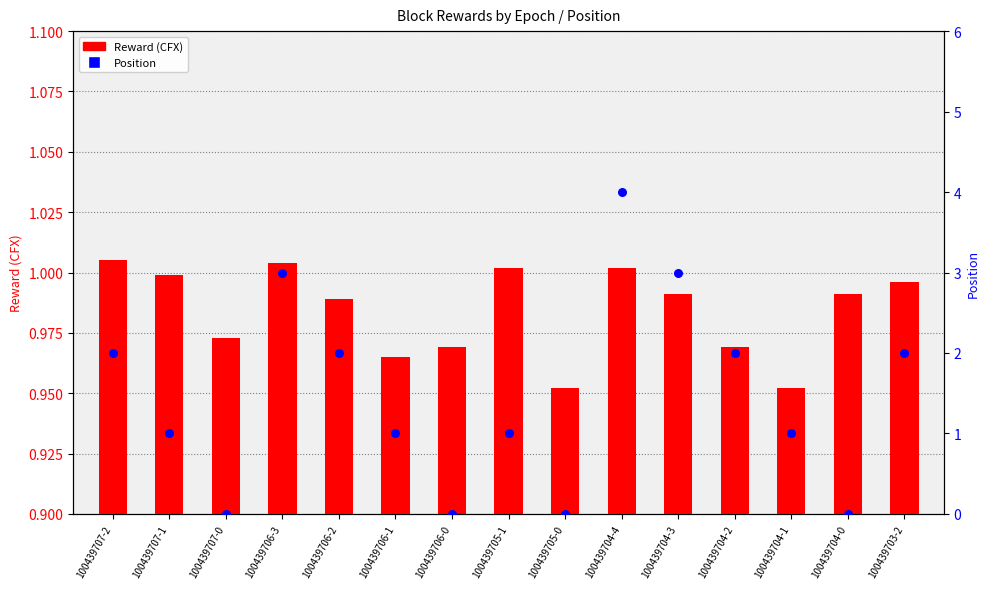

At which category is the sum across all series the highest?

100439704-4